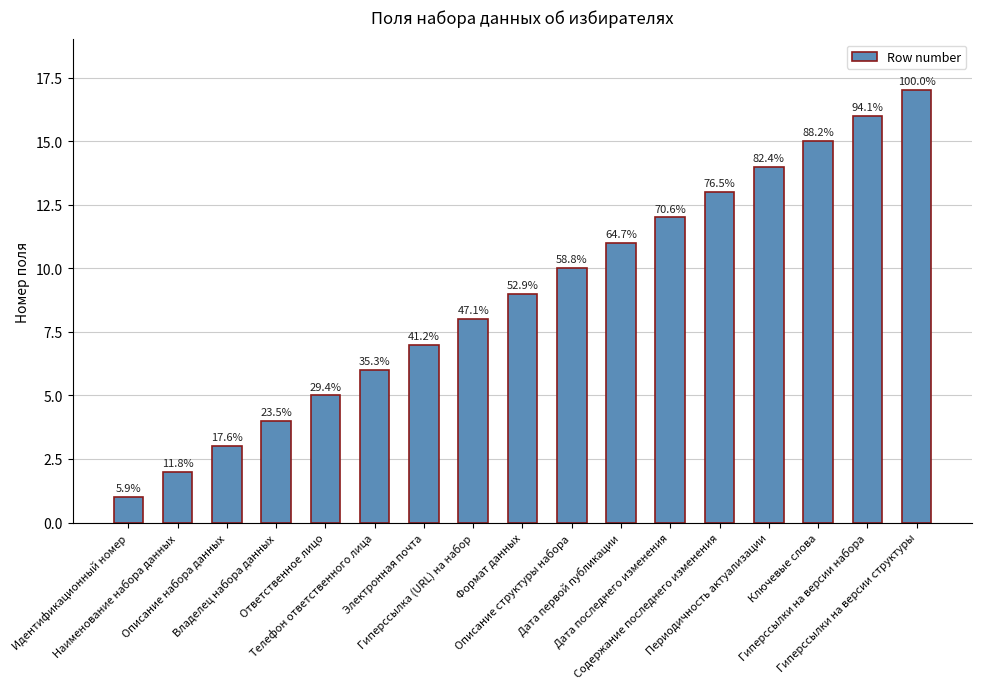

Reading left to right, extract all data points from this chart.

1	2	3	4	5	6	7	8	9	10	11	12	13	14	15	16	17